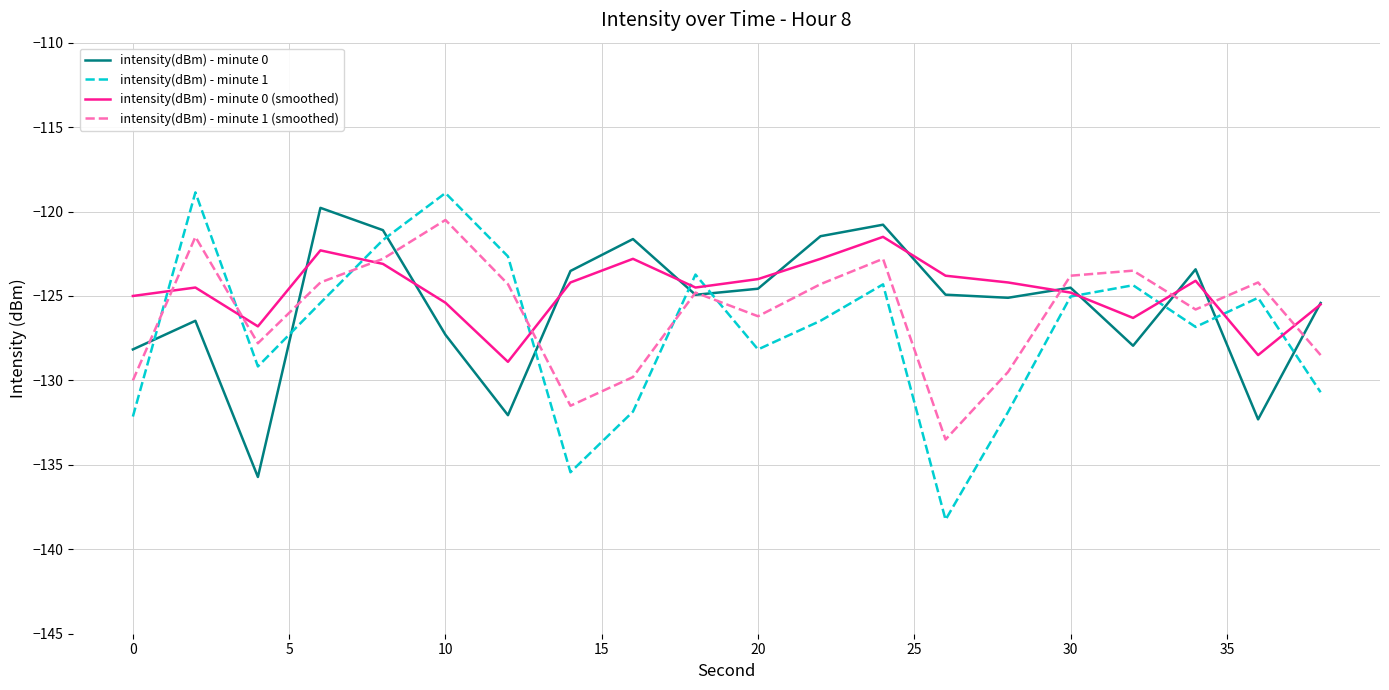

Which series has the largest range (max minus min)?

intensity(dBm) - minute 1